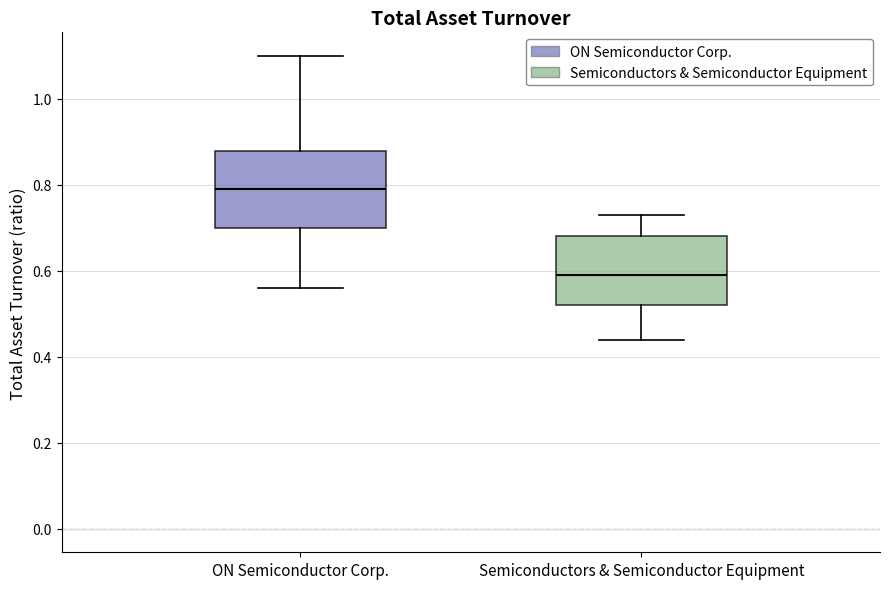

Reading left to right, read every box against the y-axis: the position of its median line, the range the box covers, and the ends of its whiskers. The values are not printed on the chart, so give them approximately, as read against the axis.

ON Semiconductor Corp.: median 0.80, box 0.70 to 0.88, whiskers 0.56 to 1.10
Semiconductors & Semiconductor Equipment: median 0.60, box 0.52 to 0.68, whiskers 0.44 to 0.74